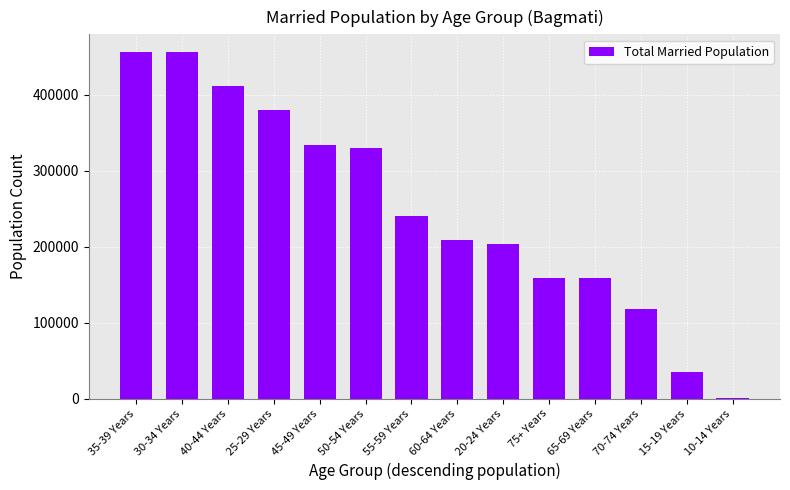

The chart shows a value of 108855 at 30-34 Years. True or false?

False